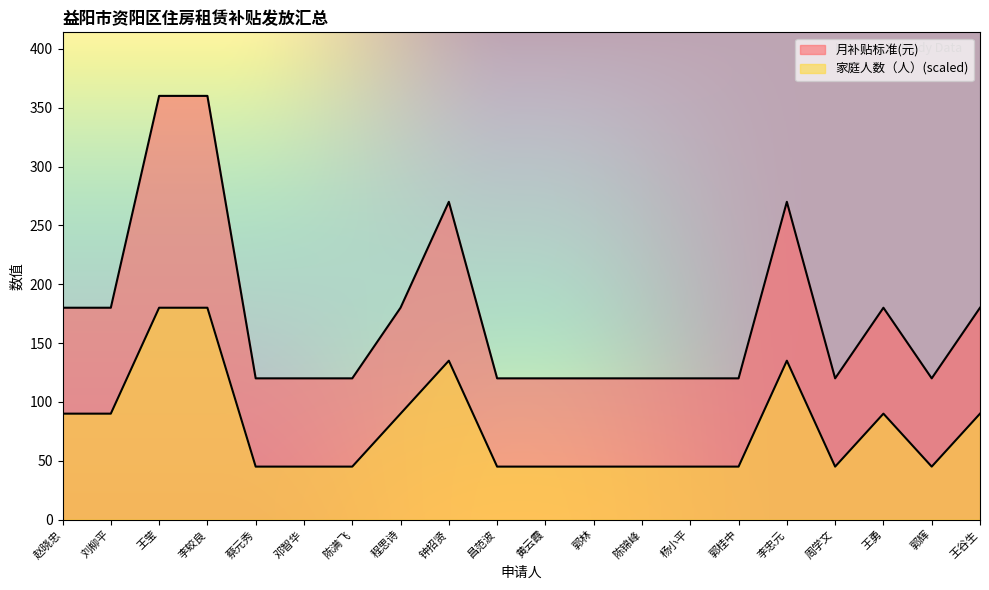

List the series in order of their overall mean, lowest first.

家庭人数（人）, 月补贴标准(元)